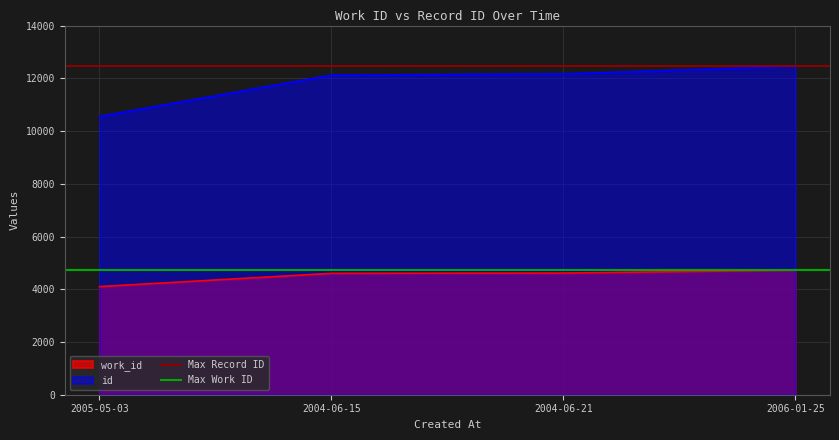

What is the minimum value for id?

10553